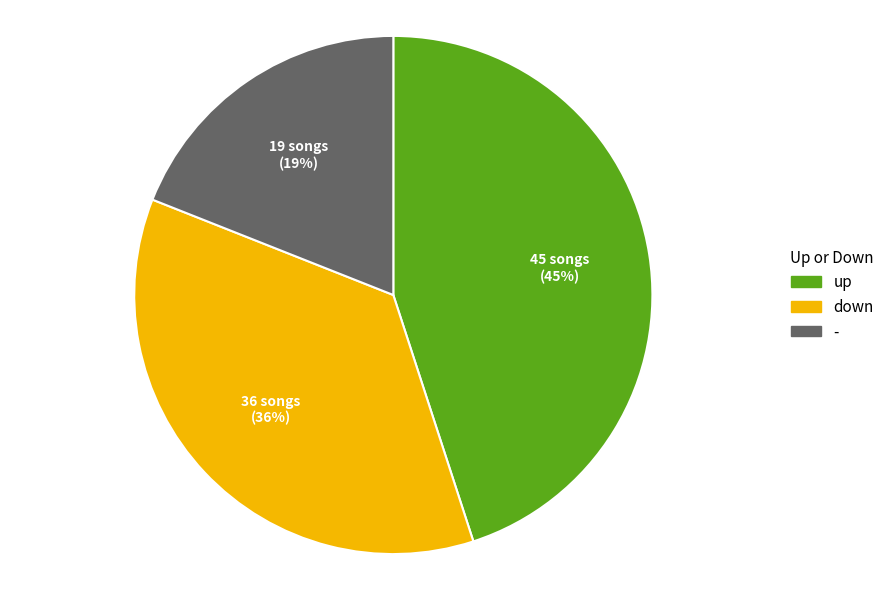

Do - and down together represent more than half of the pie?

Yes